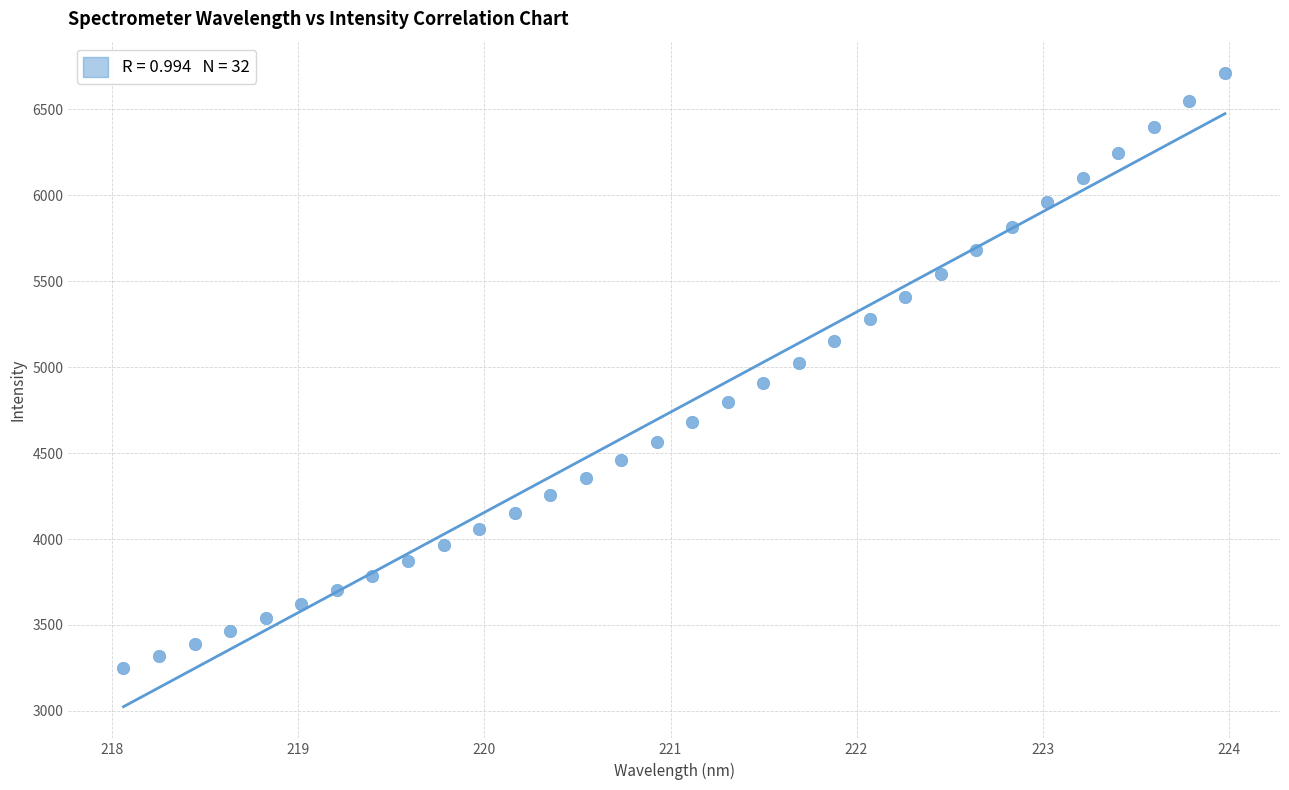

What is the range of Y values (max minus min)?

3456.2